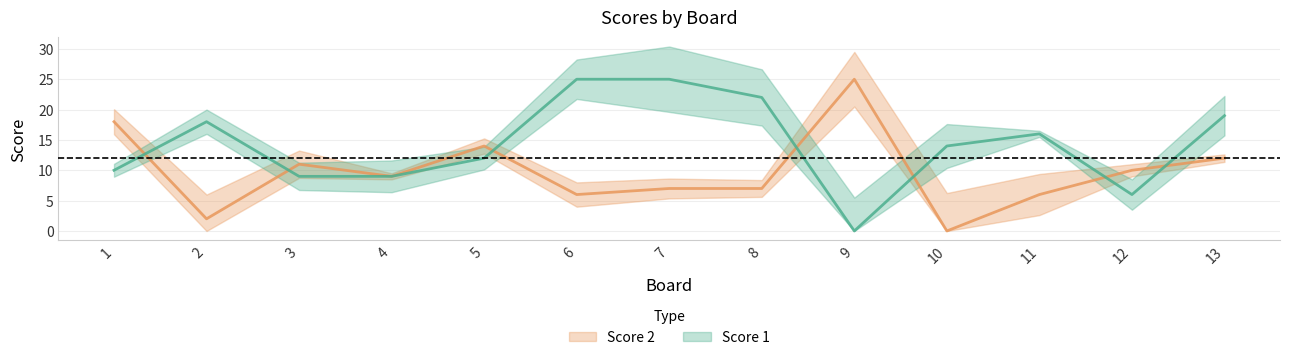

True or false: Score 2 and Score 1 intersect in this chart.

True